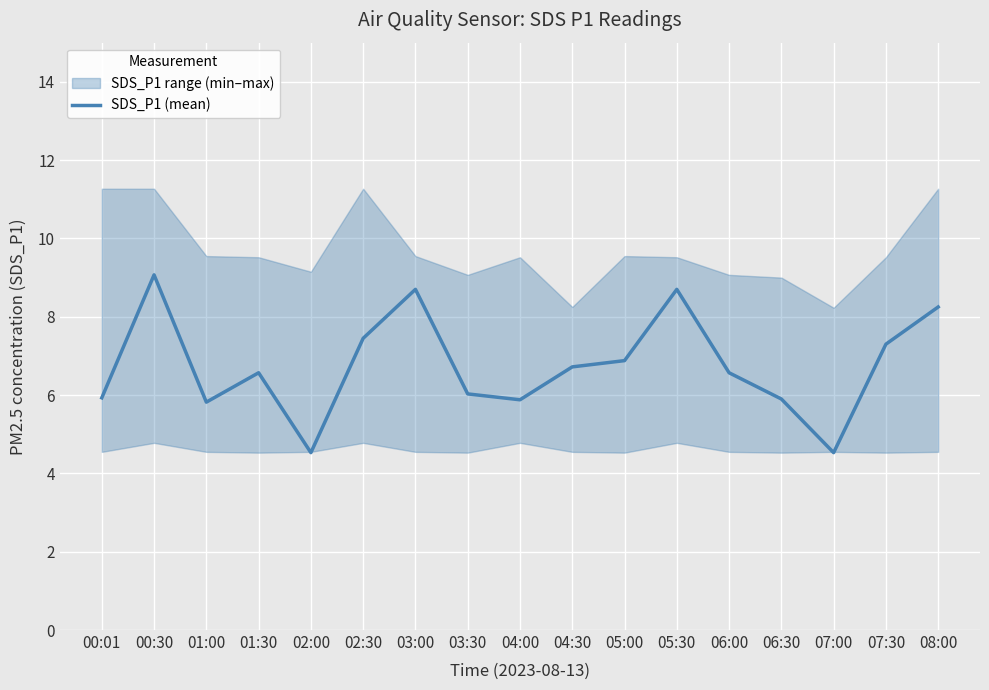

True or false: there are more than 0 points higher than both neighbors.

True